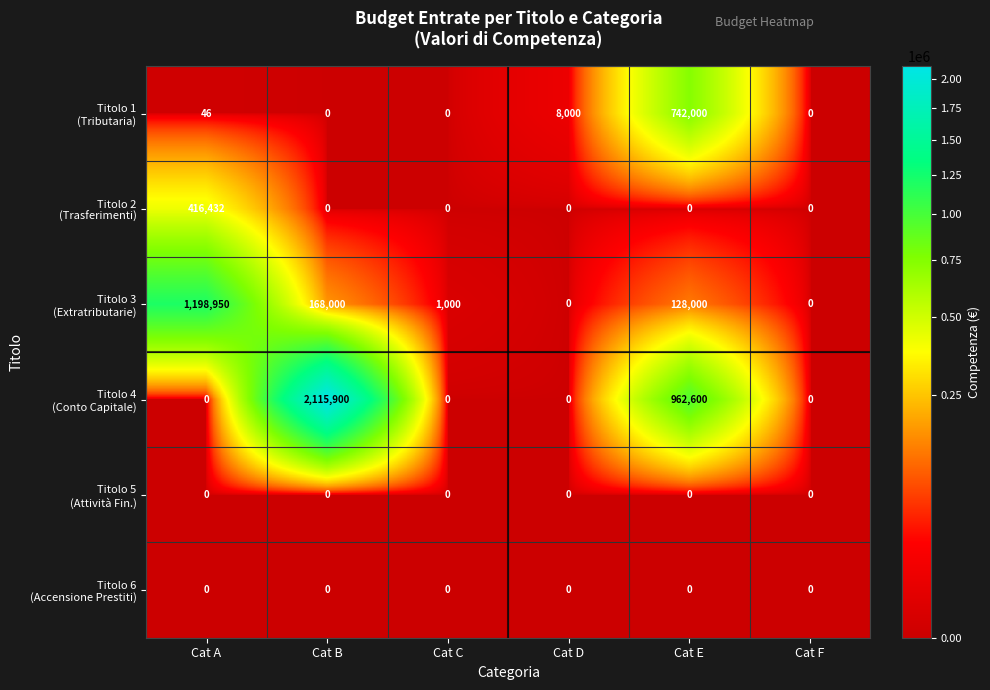

At how many categories does at least one series exceed 754634?

3